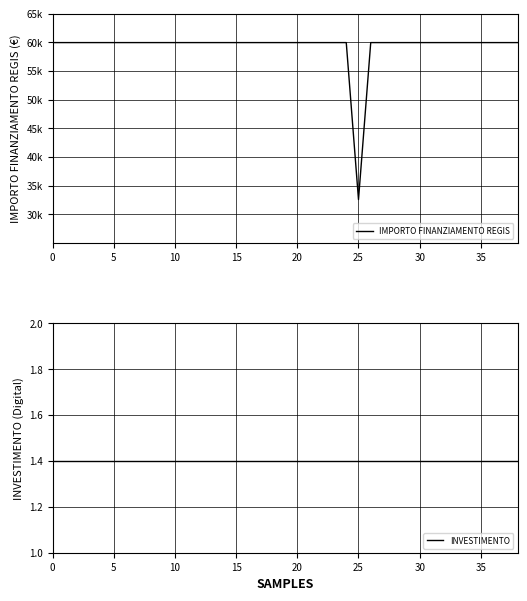

Which has a higher value, 35 or 30?

35